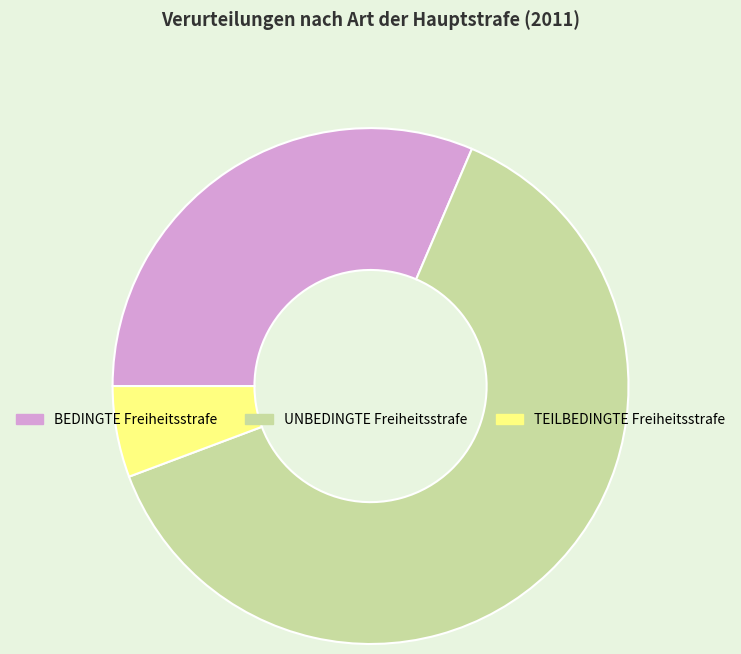

Do TEILBEDINGTE Freiheitsstrafe and UNBEDINGTE Freiheitsstrafe together represent more than half of the pie?

Yes